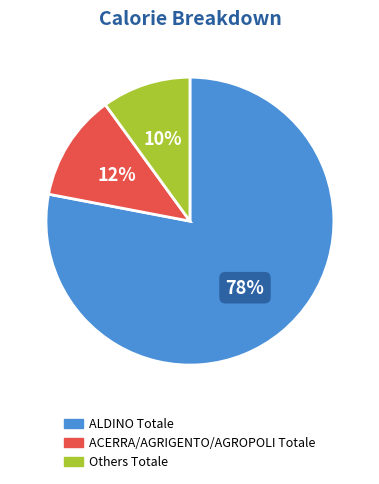

To the nearest percent, what is the difference between the largest and smallest slice percentages?

68%